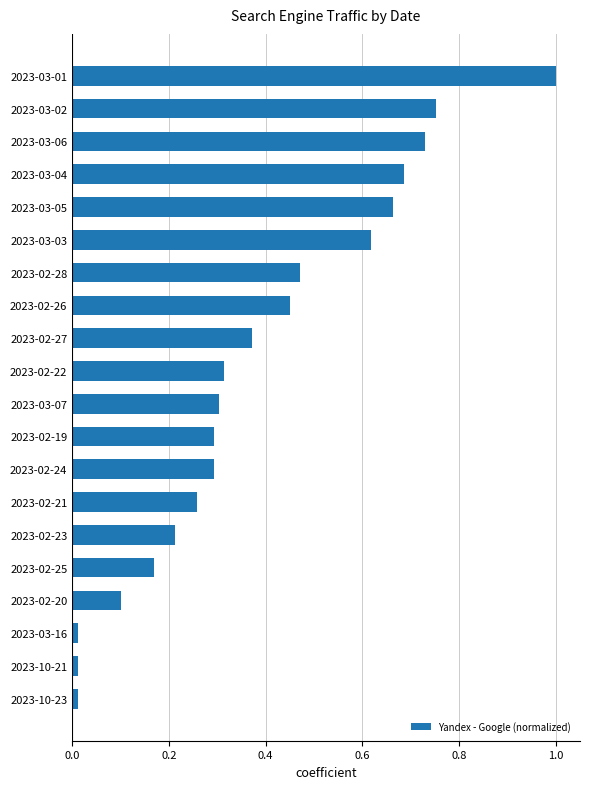

The value at 2023-02-27 is 0.5. True or false?

False